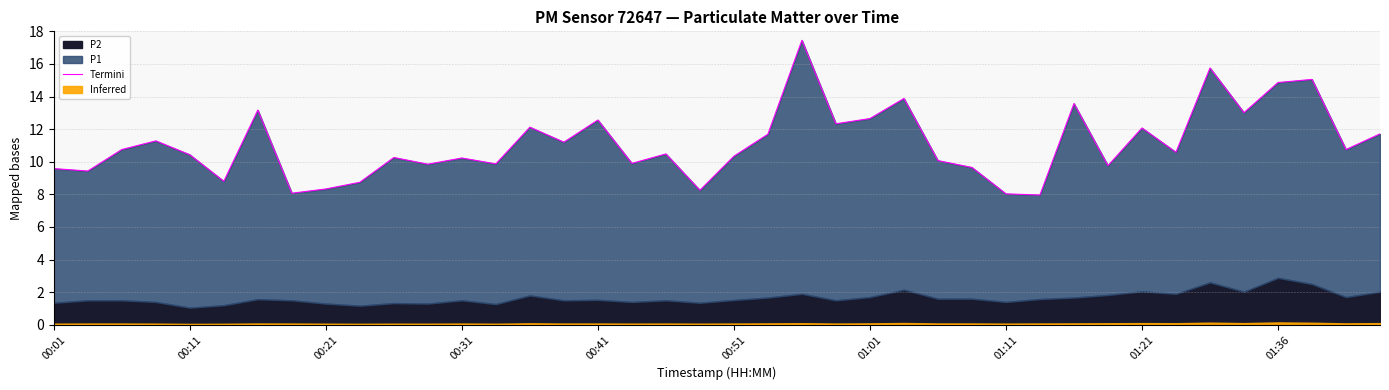

How many values exceed 10?

26